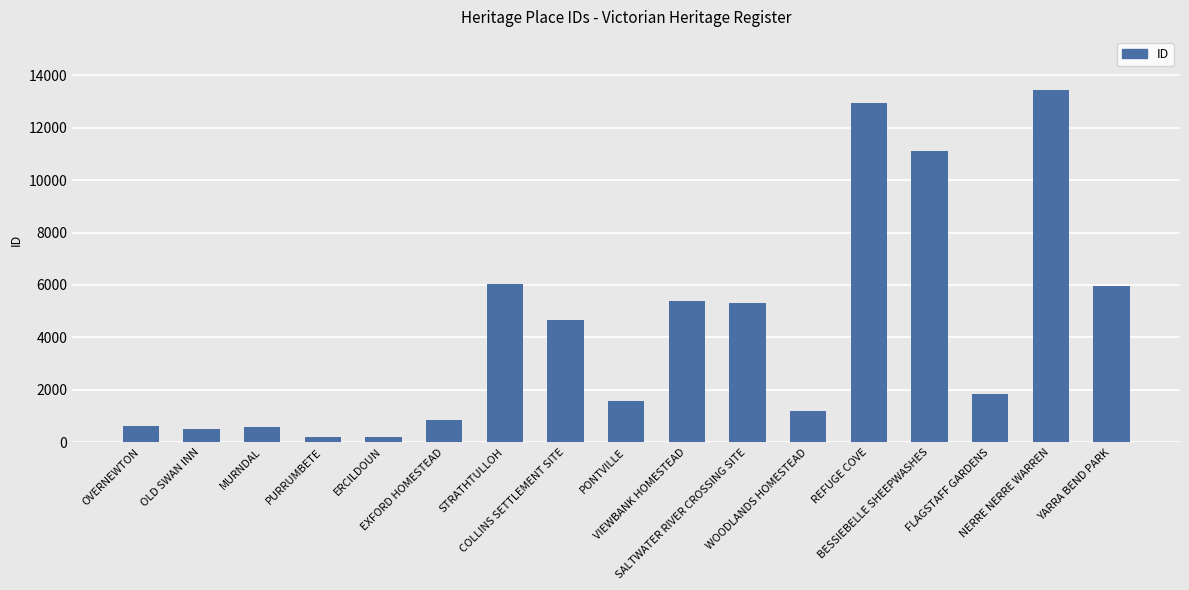

What value does the data have at NERRE NERRE WARREN?

13456